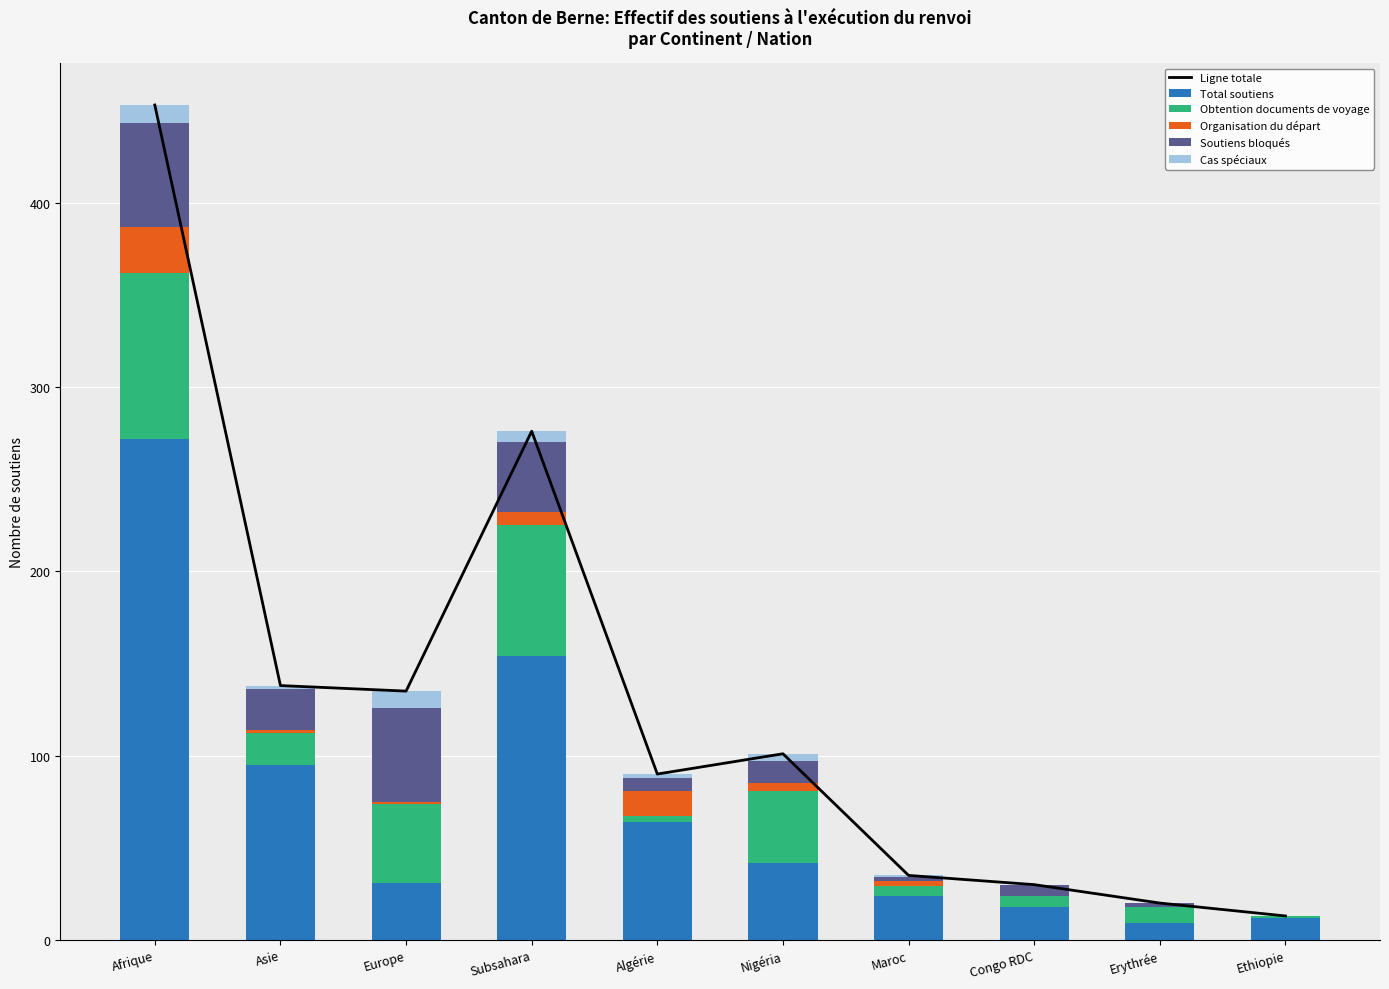

Which series changed the most between Afrique and Nigéria?

Ligne totale